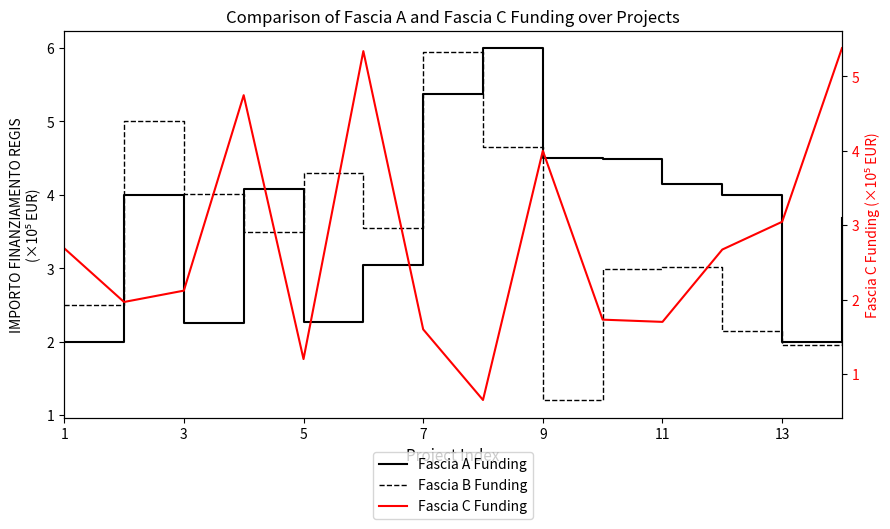

Which series ends up on top after the final intersection of Fascia B Funding and Fascia A Funding?

Fascia A Funding